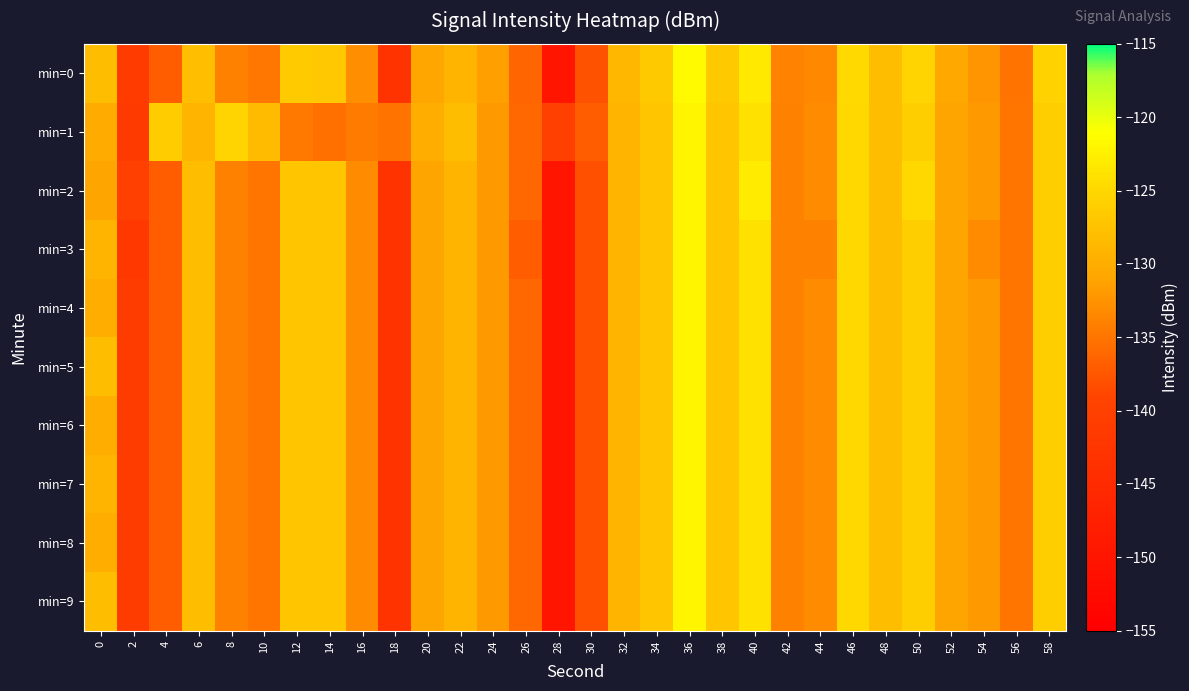

Rank the series by their maximum value, from highest to lowest.

min=0, min=1, min=2, min=3, min=4, min=5, min=6, min=7, min=8, min=9